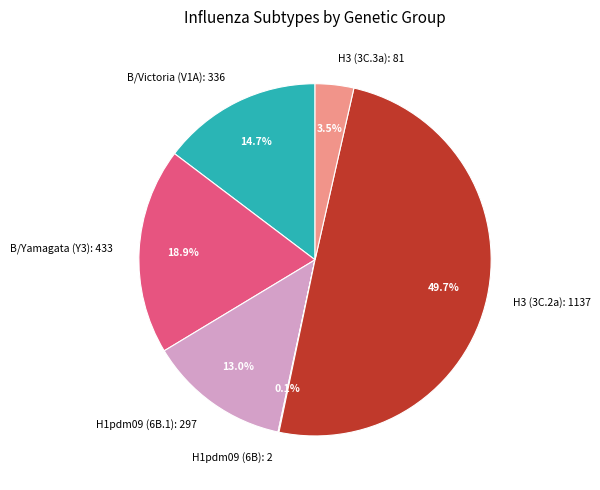

Is B/Yamagata (Y3) the majority of the pie?

No